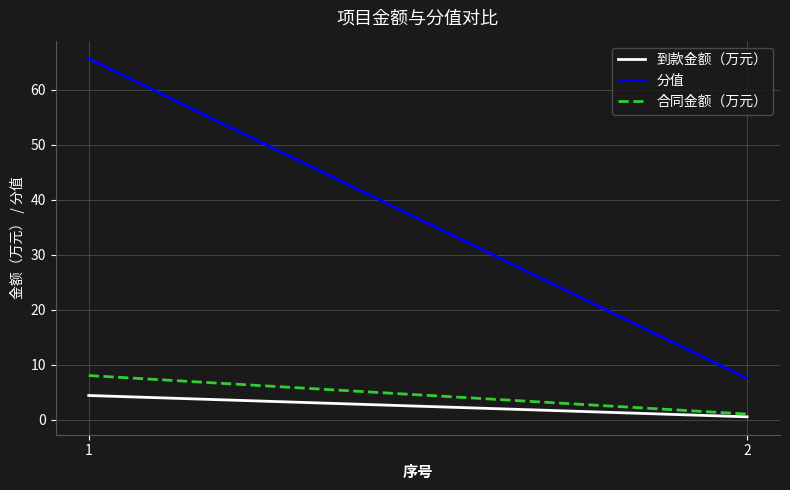

What is the average value of the 合同金额（万元） series?

4.5